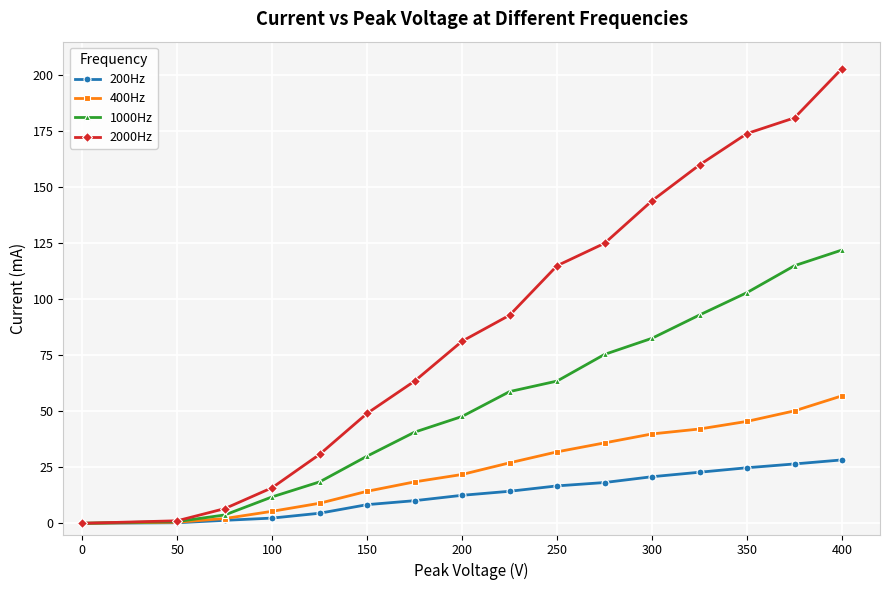

Which series has the largest total across all categories?

2000Hz